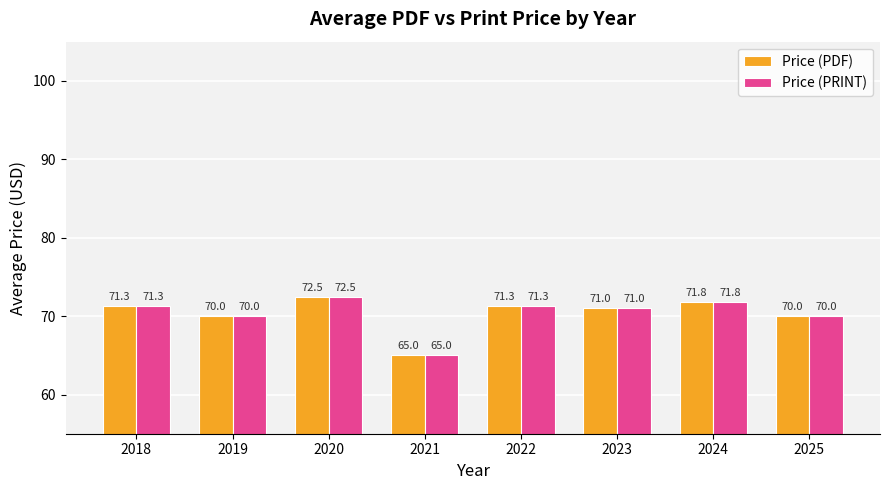

What is the minimum value for Price (PDF)?

65.0